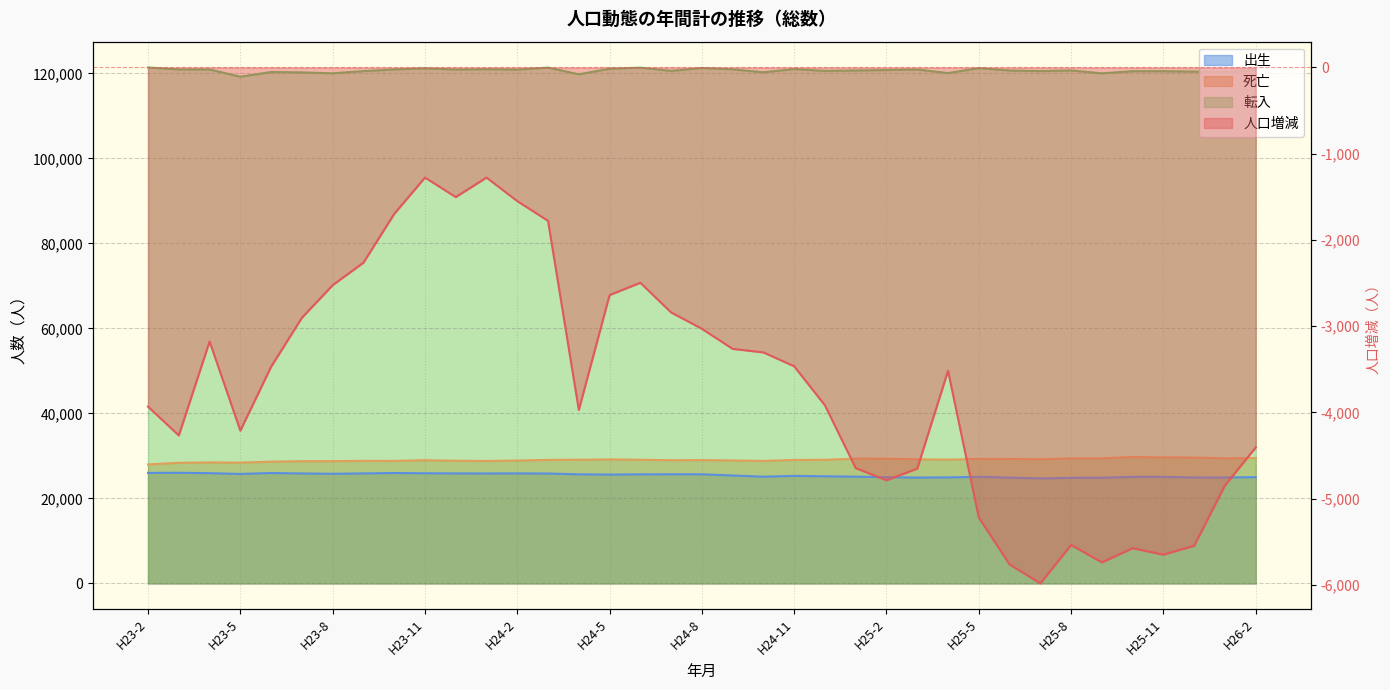

The value of 死亡 at H24-5 is 29175. True or false?

True